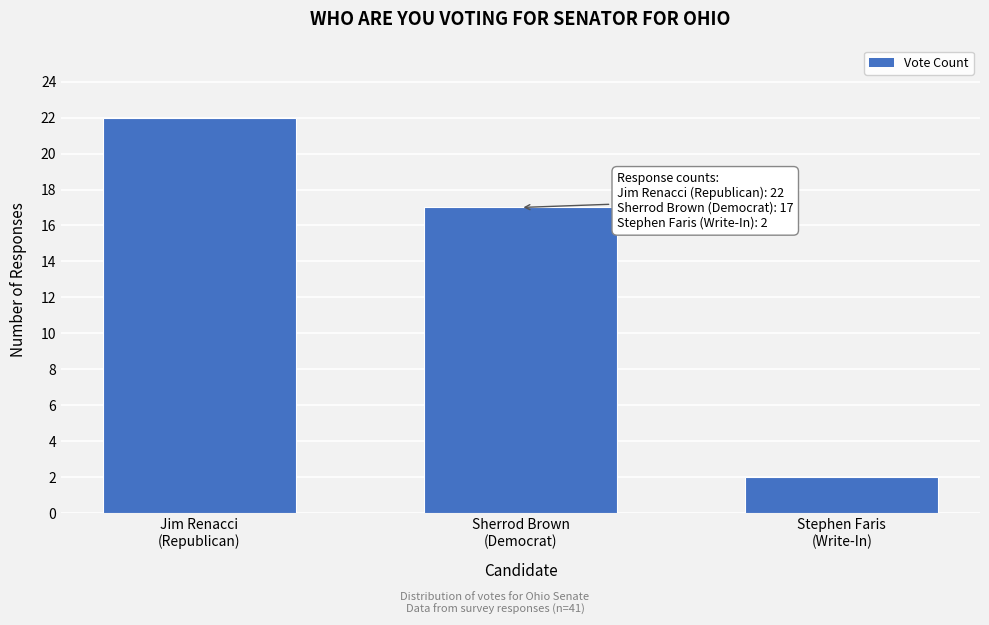

Reading right to left, extract all data points from this chart.

2	17	22